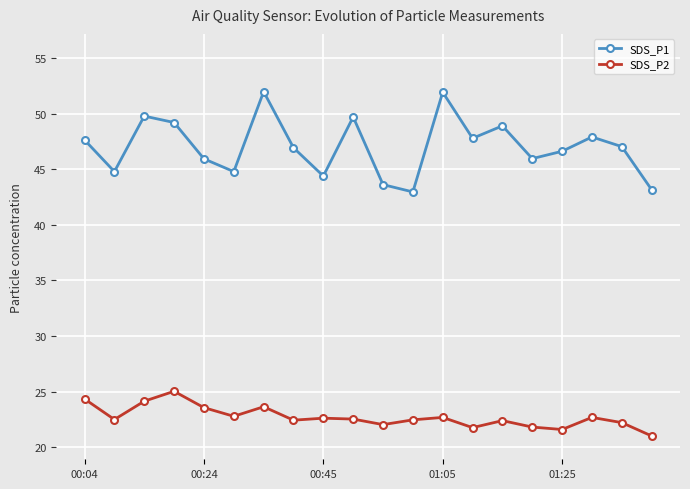

What is the difference between the second highest and minimum values in the SDS_P1 series?

9.0